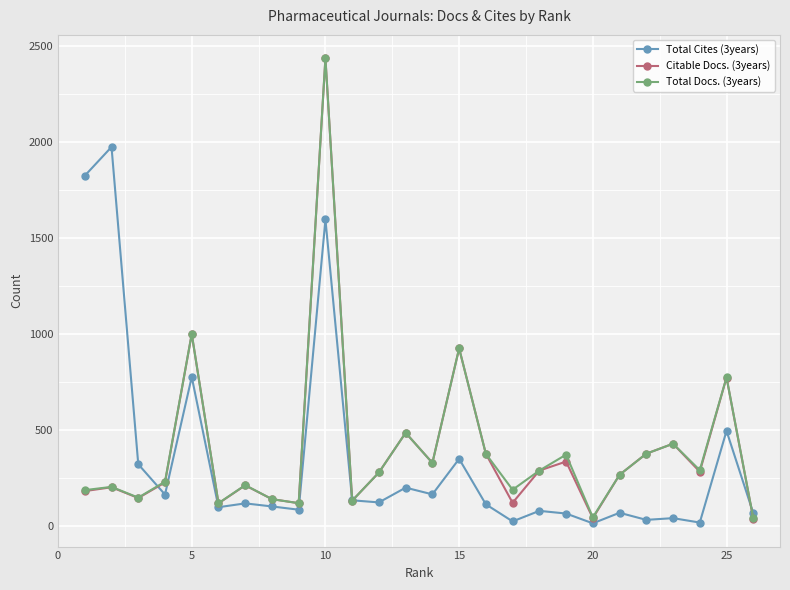

Which series has the widest spread of values?

Citable Docs. (3years)